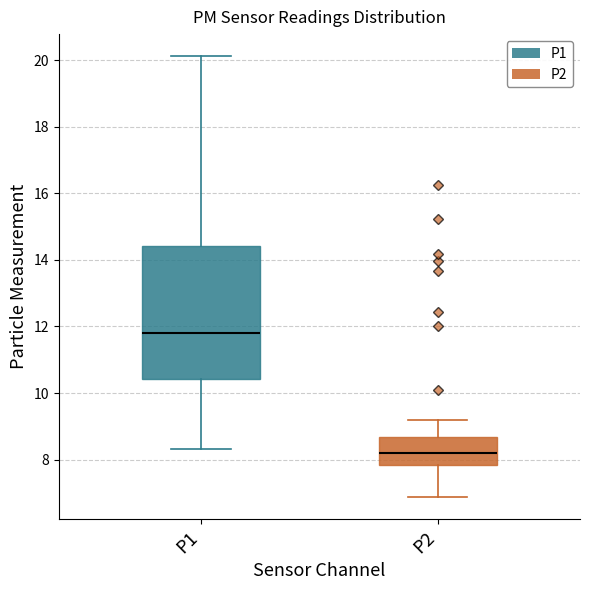

Where does the median line of the box for P2 sit on the y-axis? The values are not printed on the chart, so give them approximately, as read against the axis.

8.2